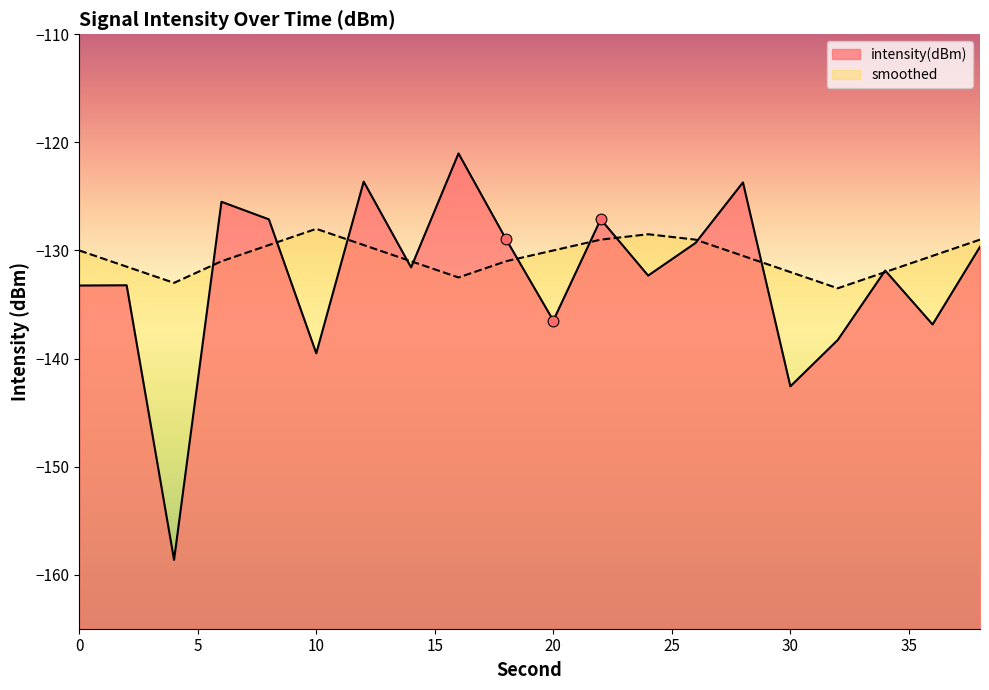

Which series reaches the maximum Y coordinate?

intensity(dBm)